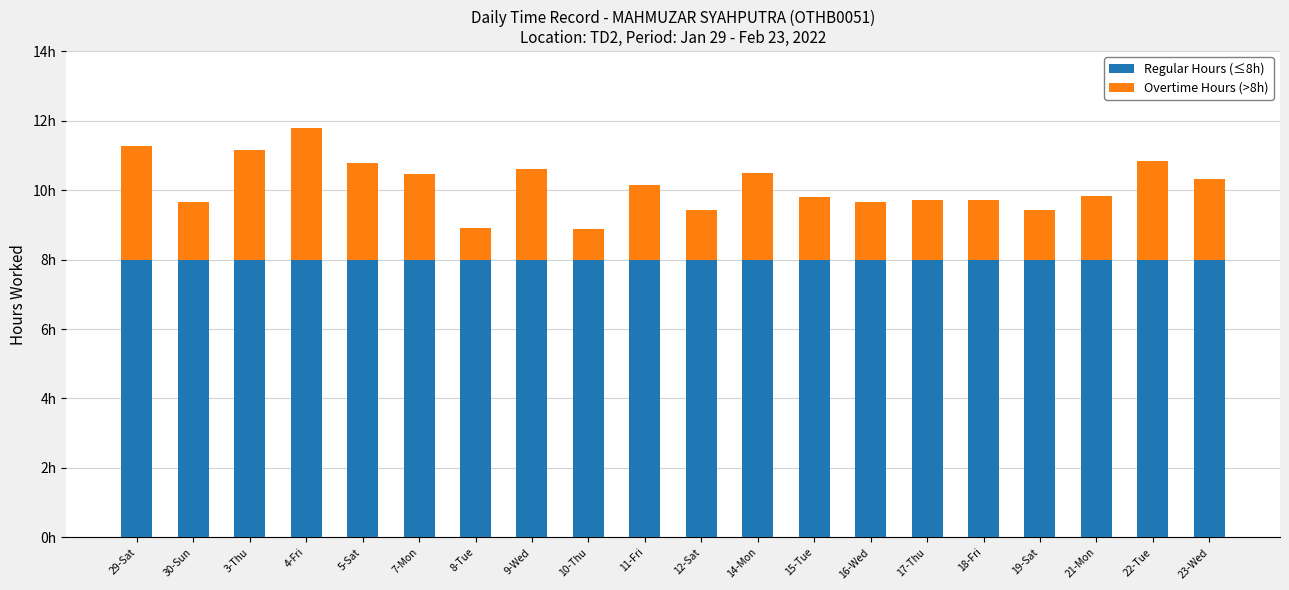

The value of Regular Hours (≤8h) at 23-Wed is 8.0. True or false?

True